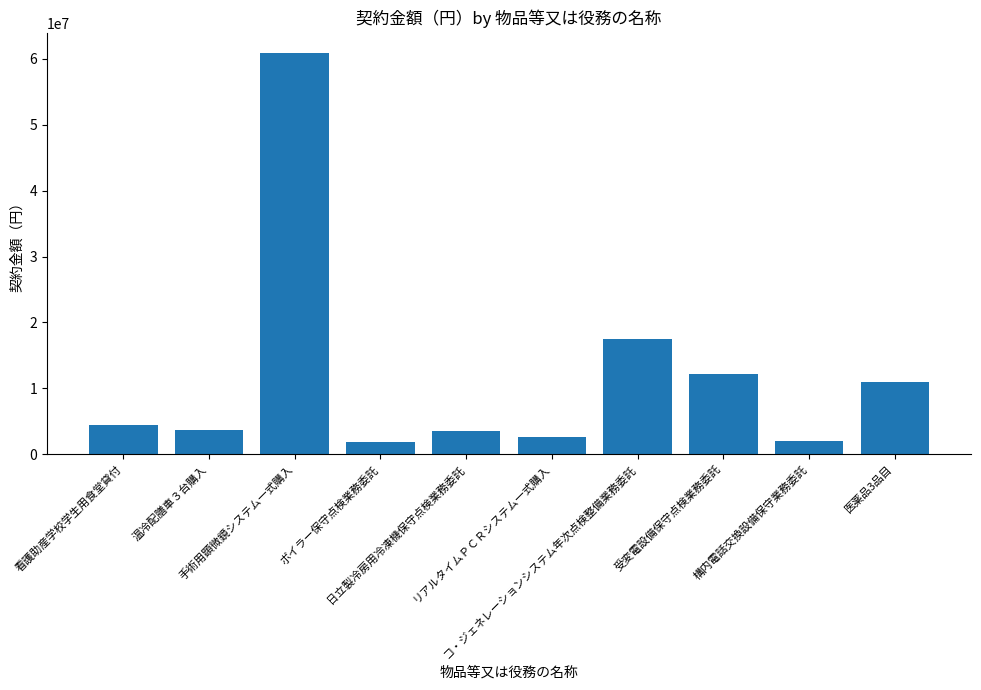

True or false: the data shows 1270512 at 日立製冷房用冷凍機保守点検業務委託.

False